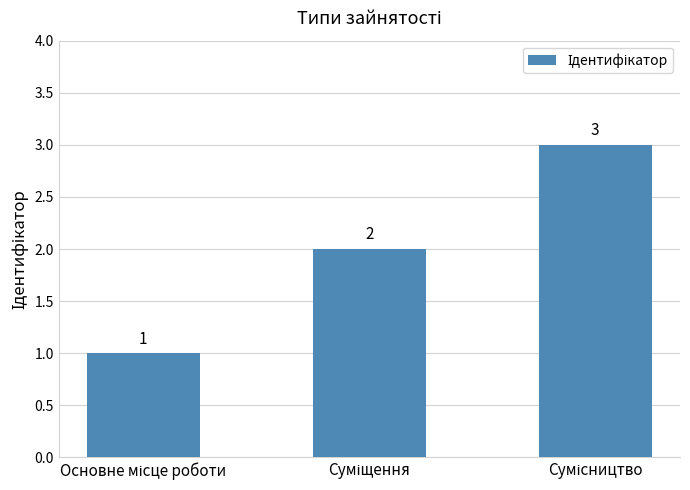

What is the maximum value shown in the chart?

3